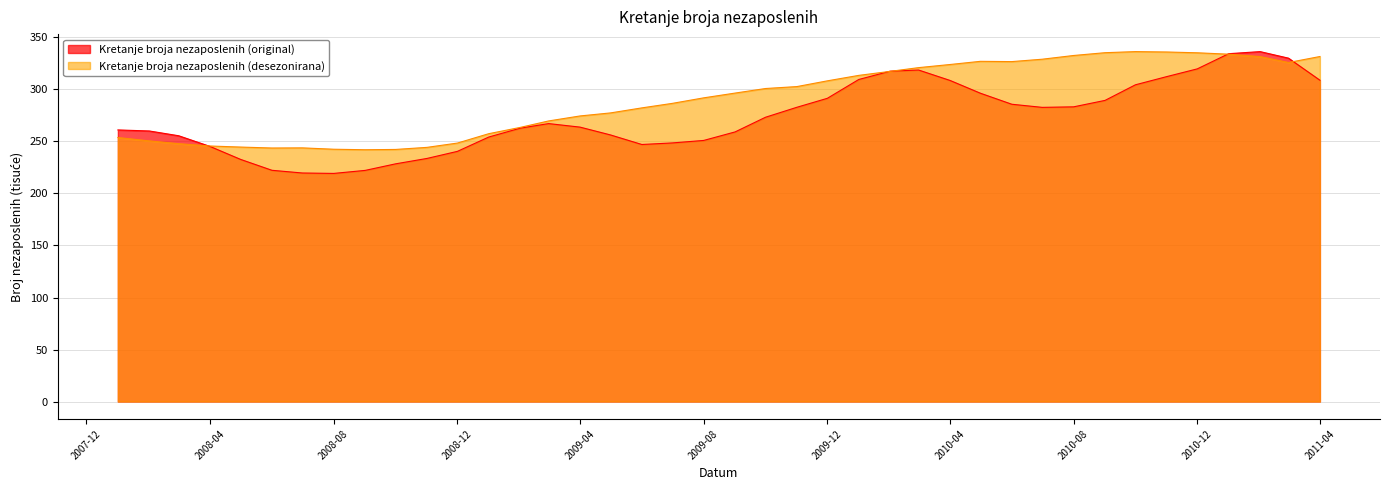

What is the highest value of the Kretanje broja nezaposlenih (original) series?

336.4